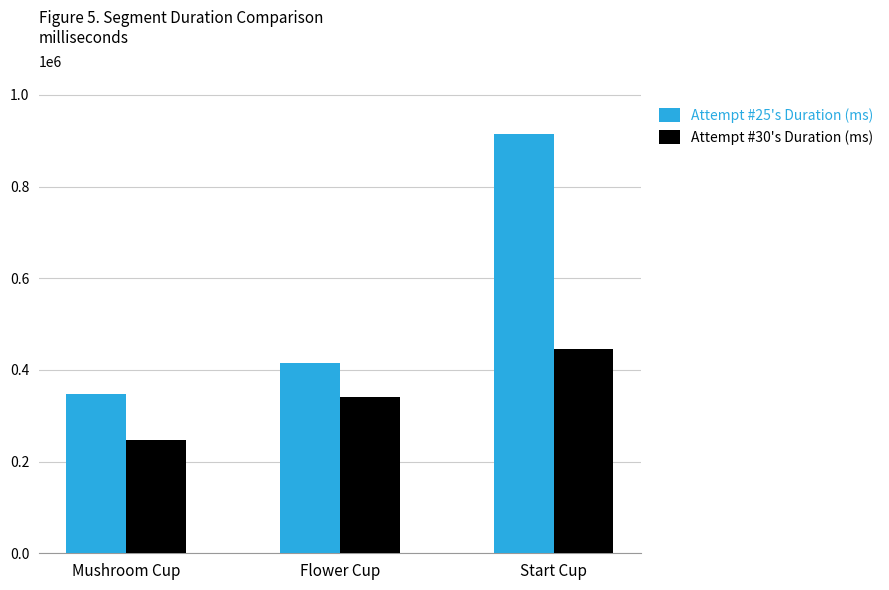

What is the total value across all series at Flower Cup?

757005